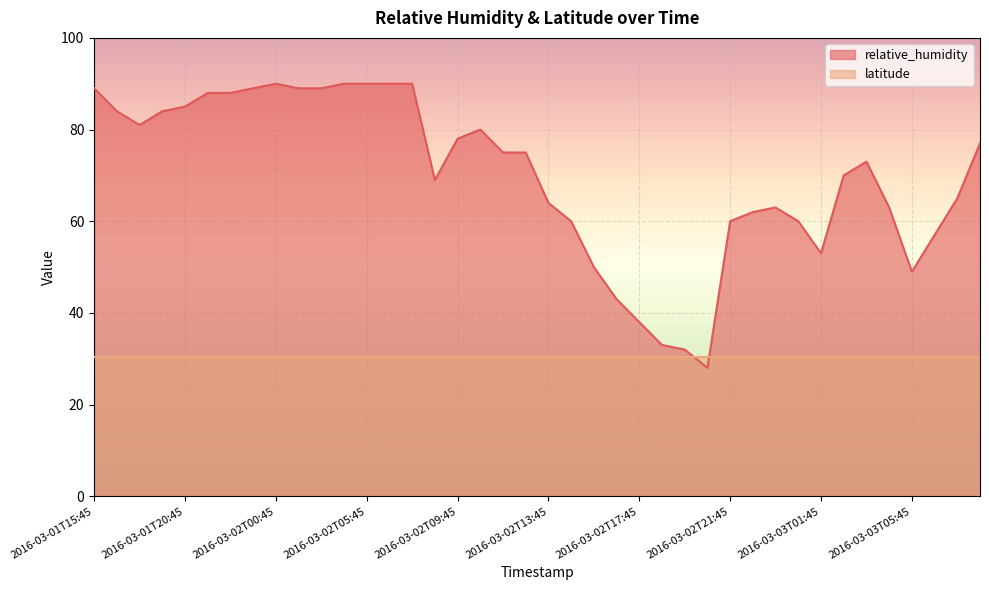

At which category does the data reach its first local peak?

2016-03-02T00:45